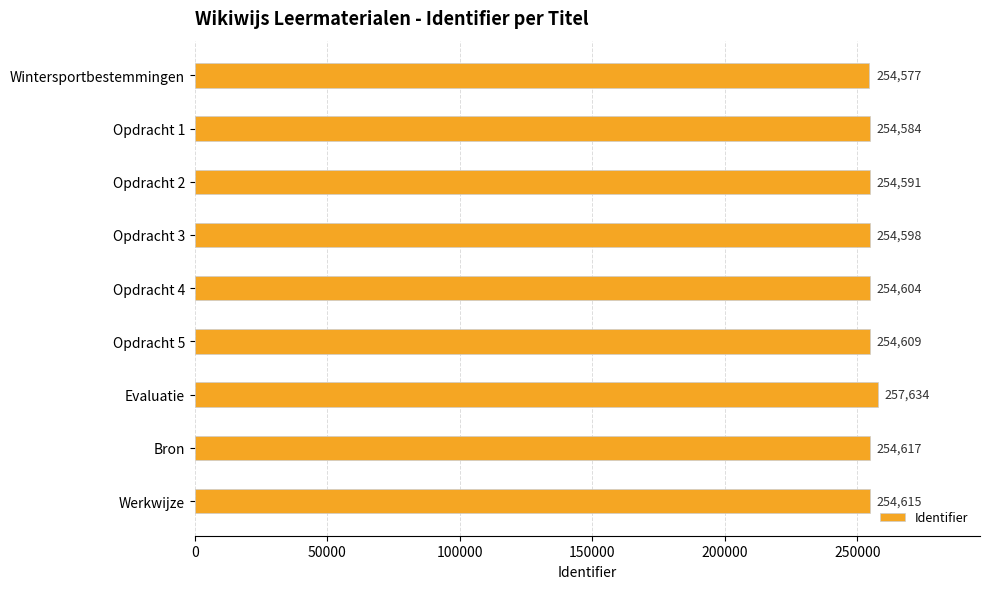

The value at Opdracht 2 is 254591. True or false?

True